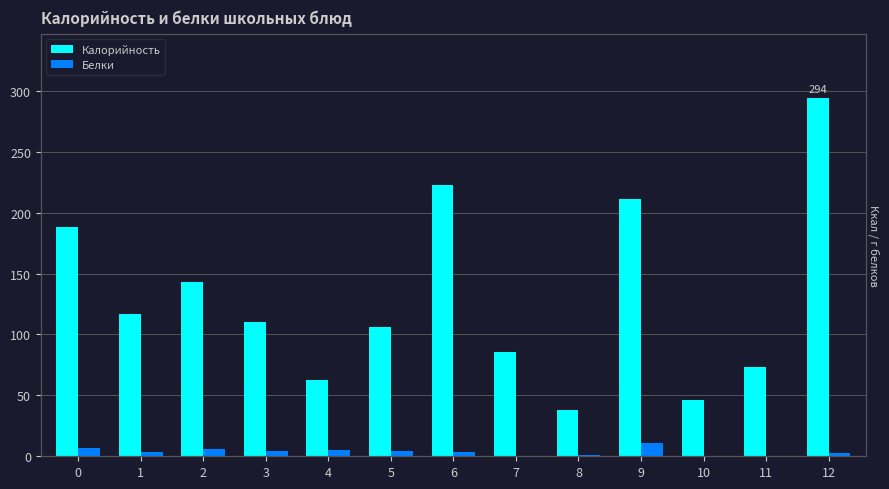

Reading left to right, transcribe all the data shown in this chart.

Калорийность: 188.0	117.0	143.0	110.0	63.0	106.0	223.0	86.0	38.0	211.0	46.0	73.0	294.0
Белки: 7.1	3.2	6.2	4.2	5.0	4.4	3.6	0.3	1.0	11.2	0.0	0.6	3.1